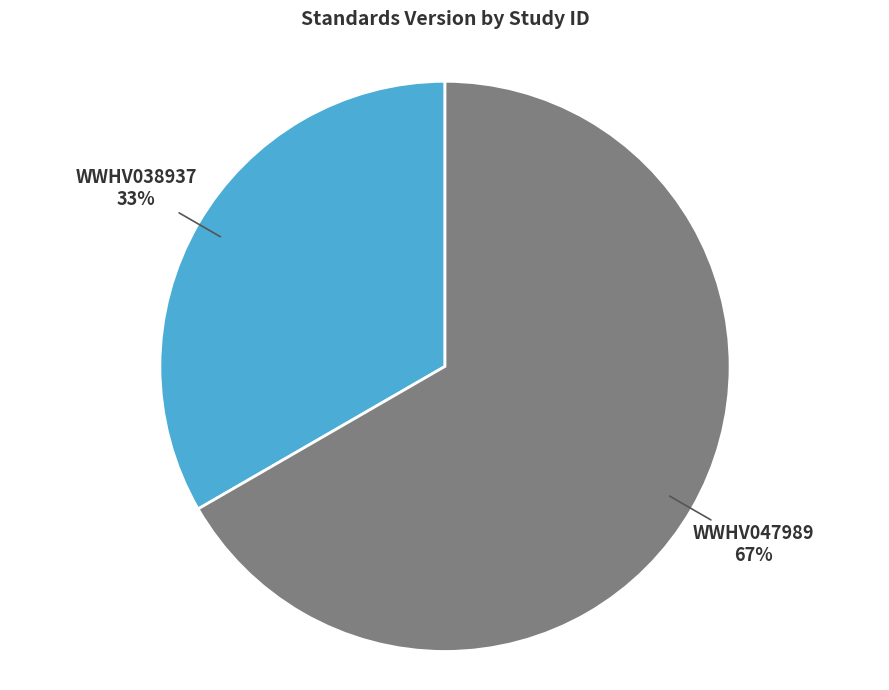

Does any single category account for the majority?

Yes